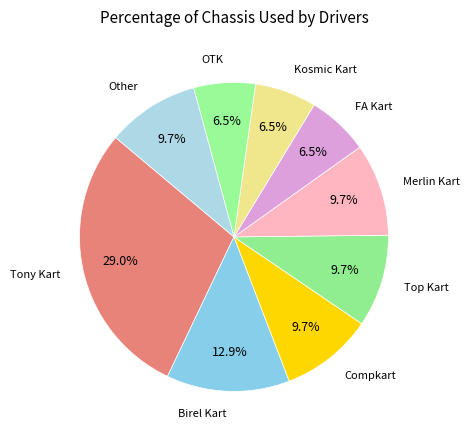

Count the number of slices in the pie.

9